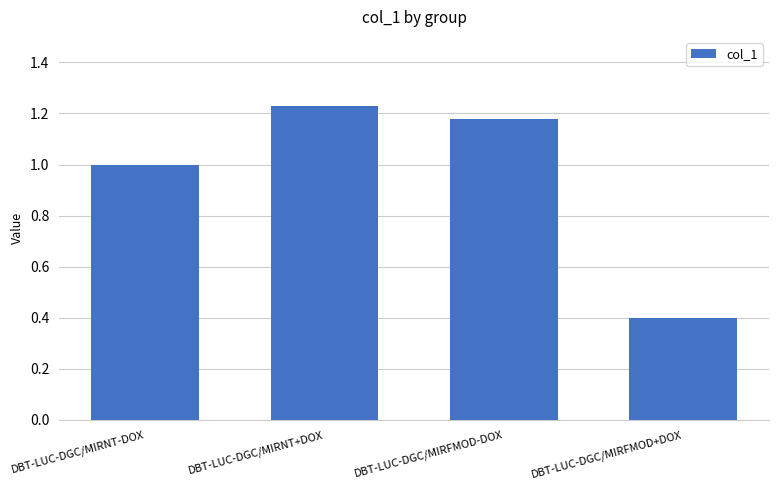

What position from the left is DBT-LUC-DGC/MIRNT-DOX?

1